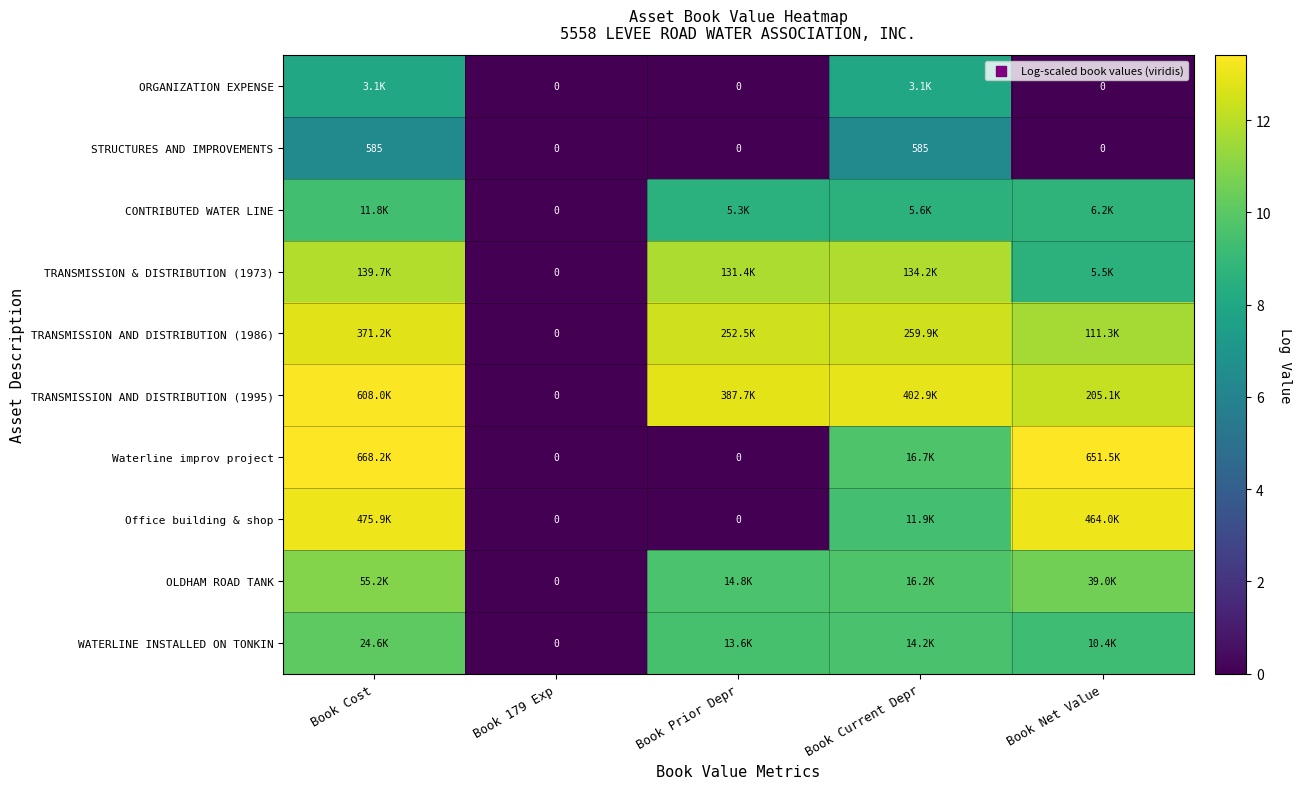

Which series changed the most between Book Cost and Book Current Depr?

Waterline improv project